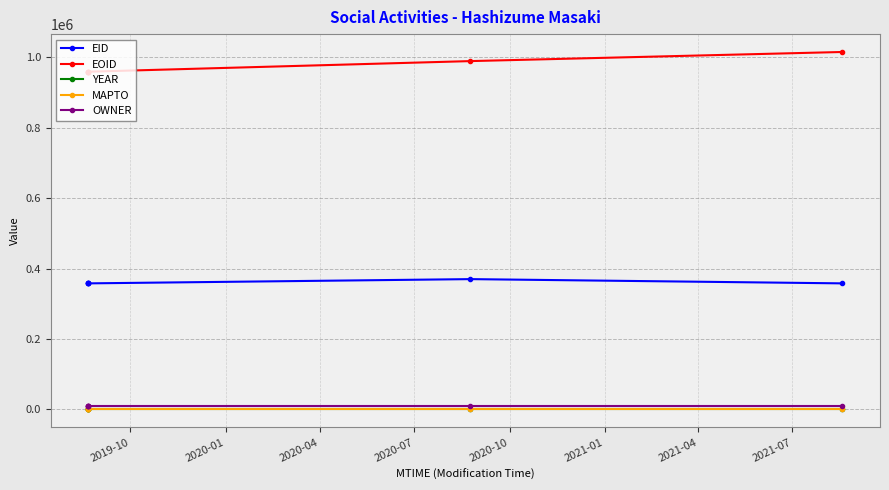

Which series has the widest spread of values?

EOID